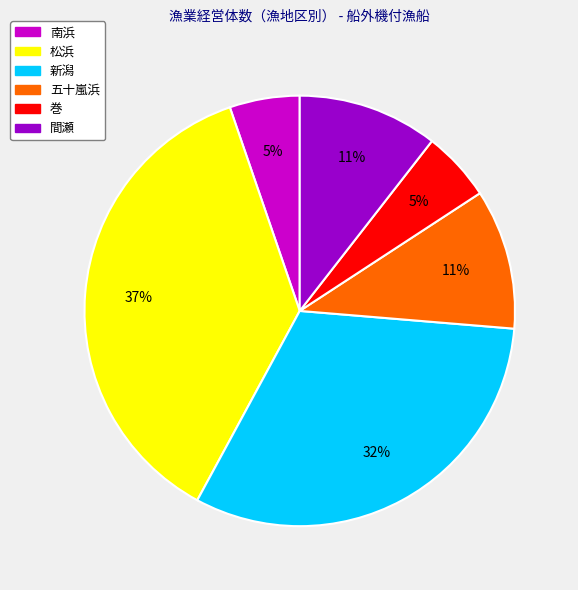

Combined, do 松浜 and 南浜 account for over 50%?

No